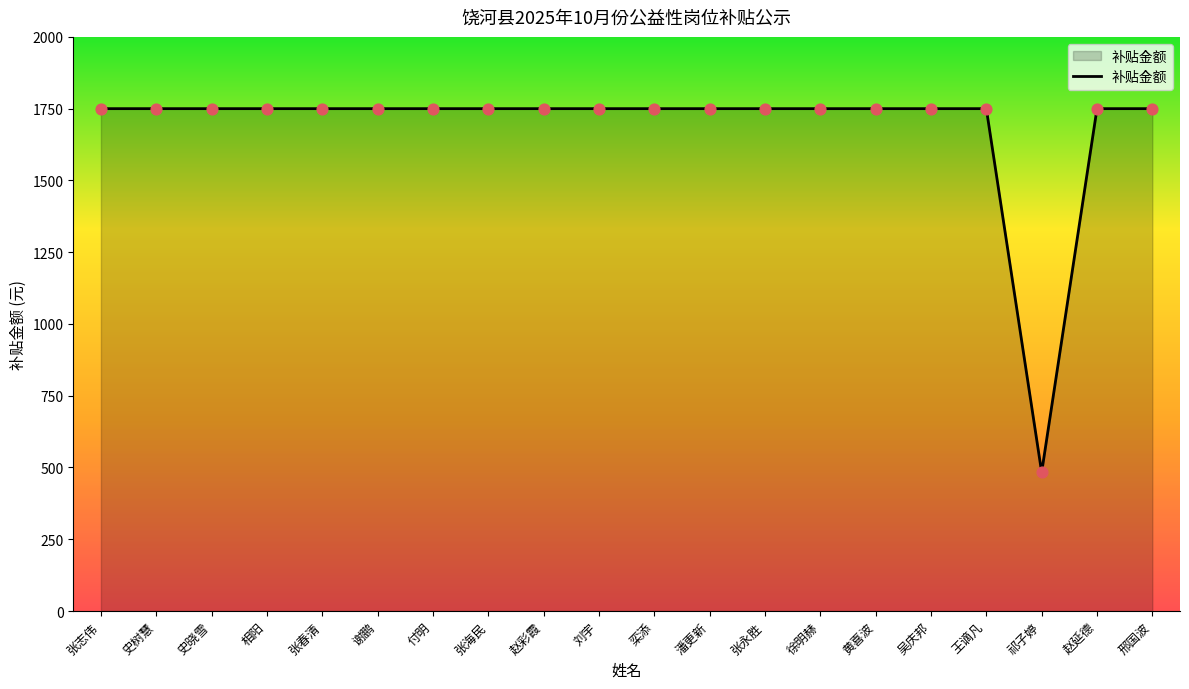

Approximately how many times larger is the value at 相阳 compared to 栾添?

1.0